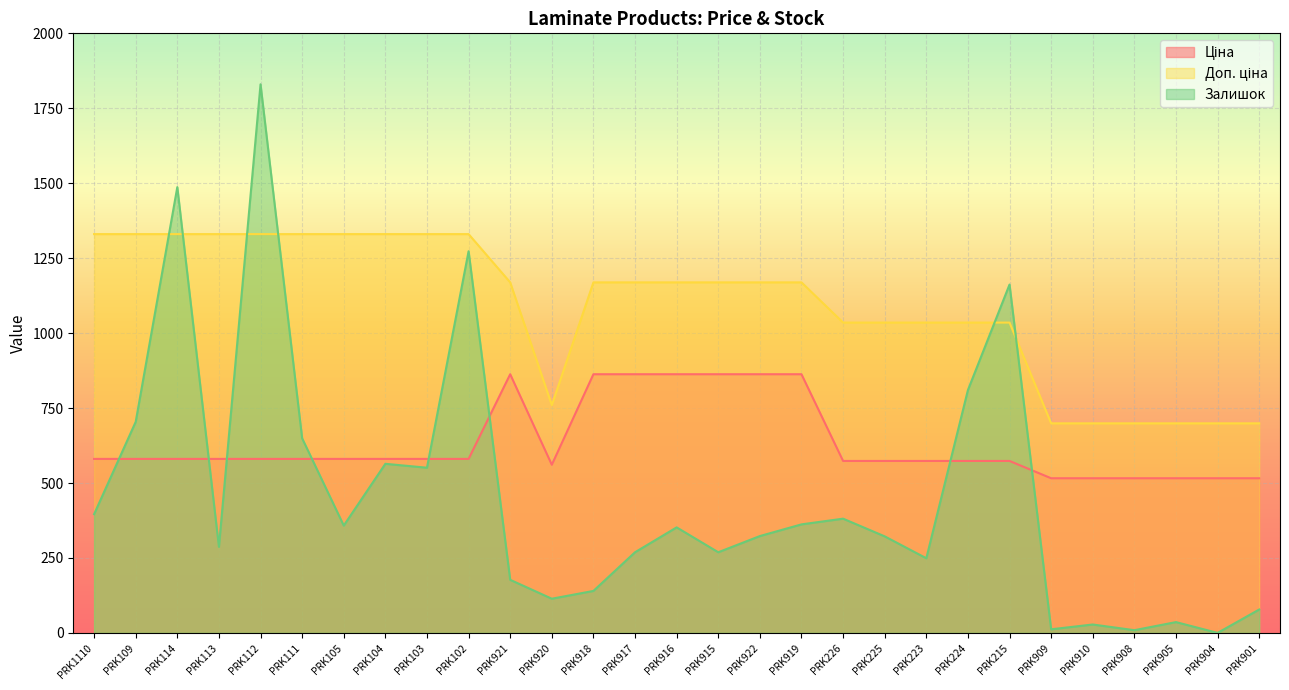

True or false: Доп. ціна and Ціна intersect in this chart.

False